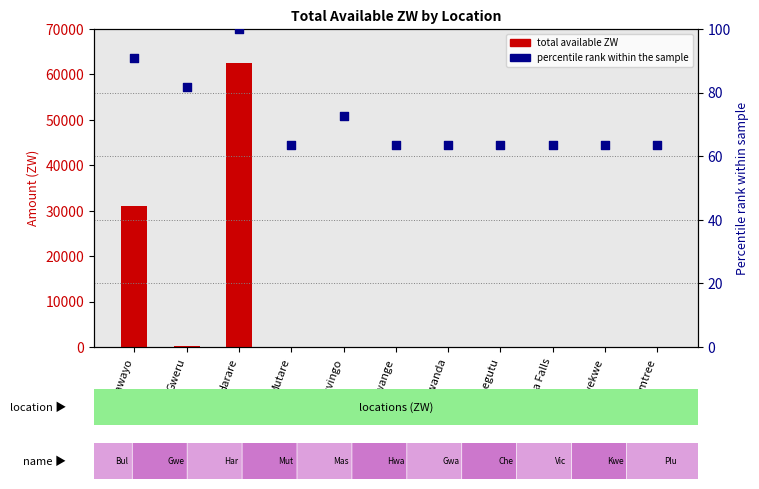

At how many categories does at least one series exceed 47843?

1